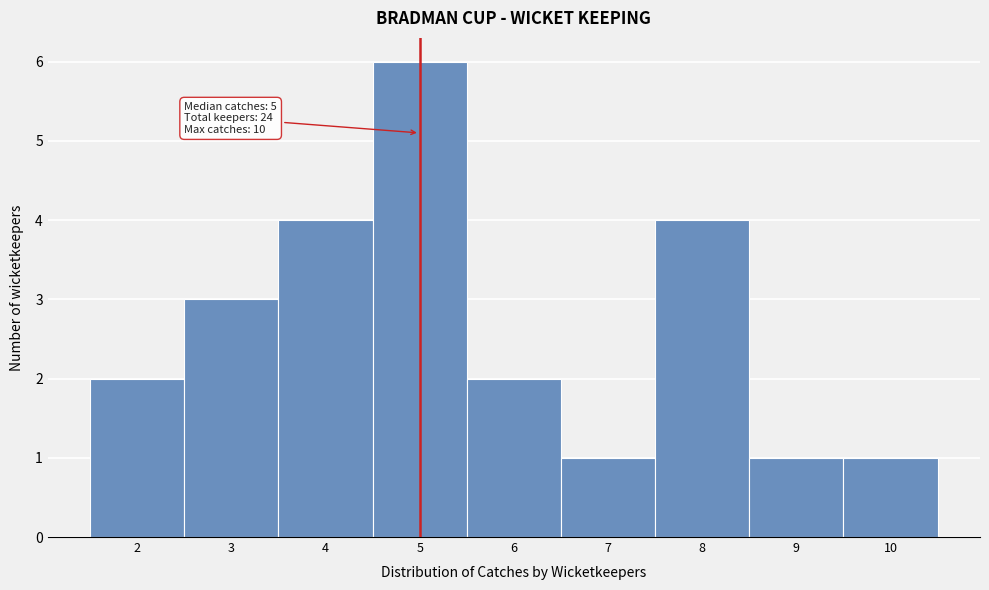

Which range on the x-axis has the tallest bar?

4.5 to 5.5